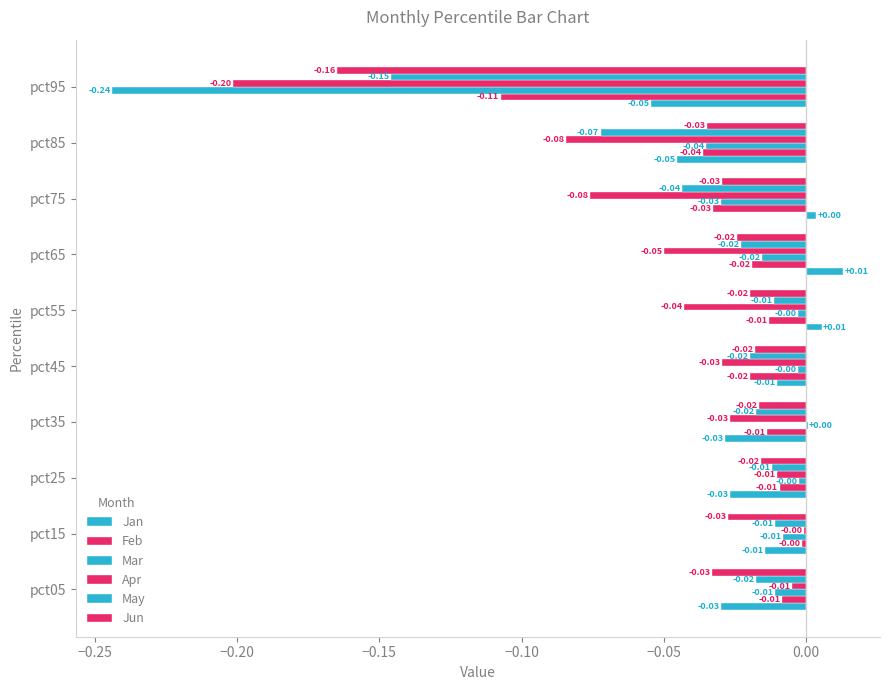

What is the sum of all May values?

-0.4